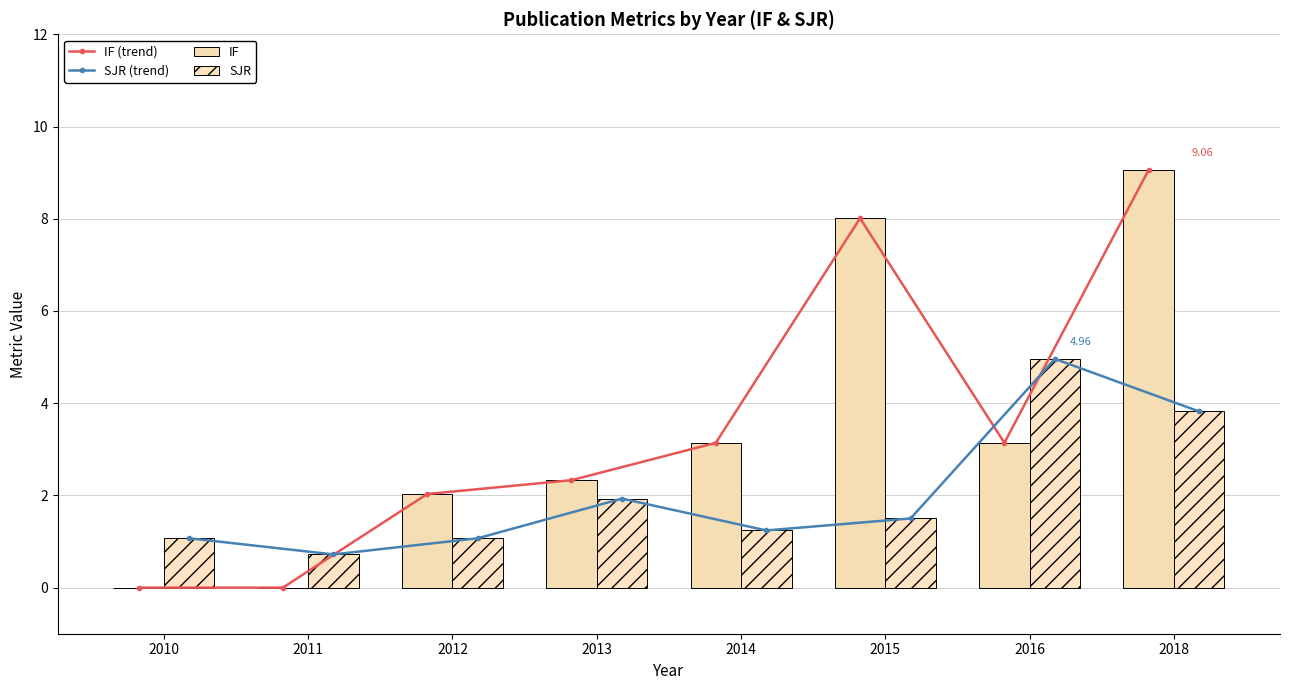

Does the chart contain stacked bars?

No